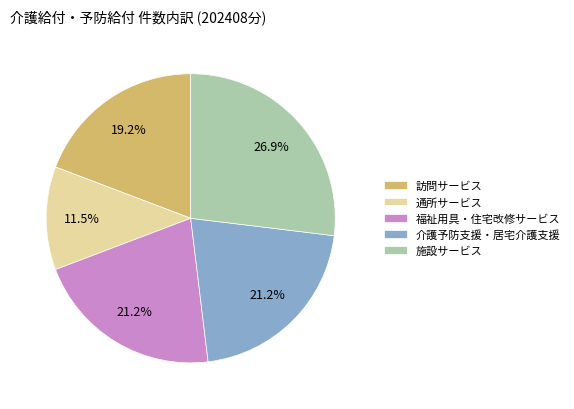

Which category has the smallest portion of the pie?

通所サービス